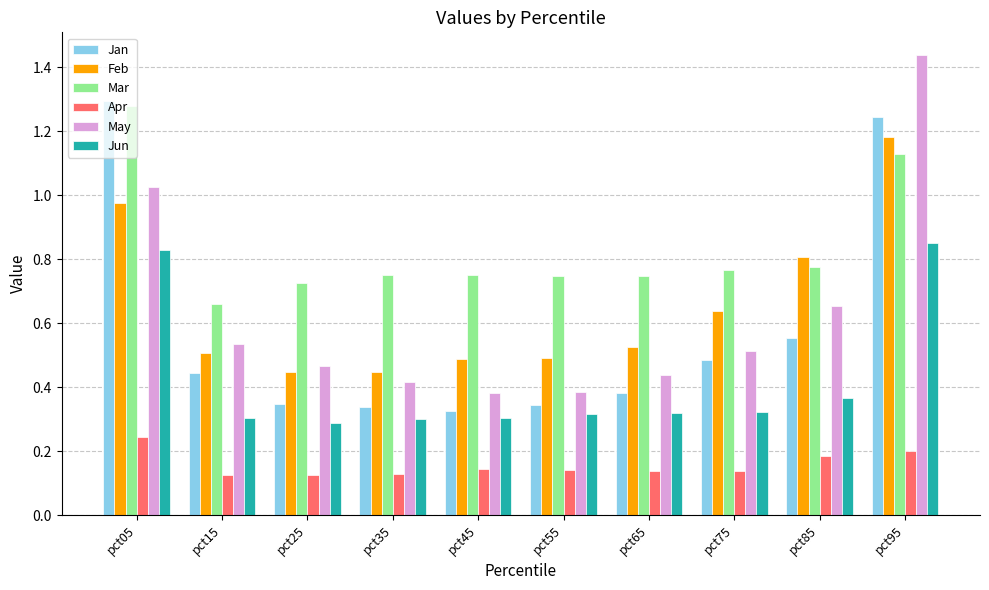

Which label corresponds to the largest value in the chart?

pct95